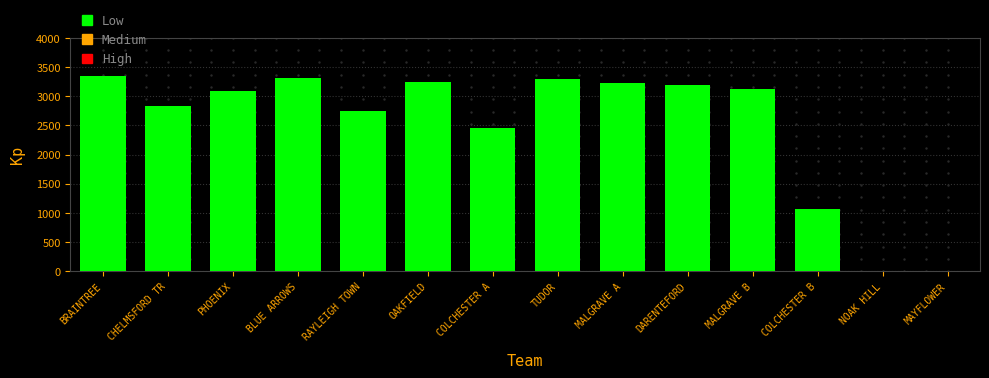

What is the change in value from PHOENIX to BLUE ARROWS?

+230